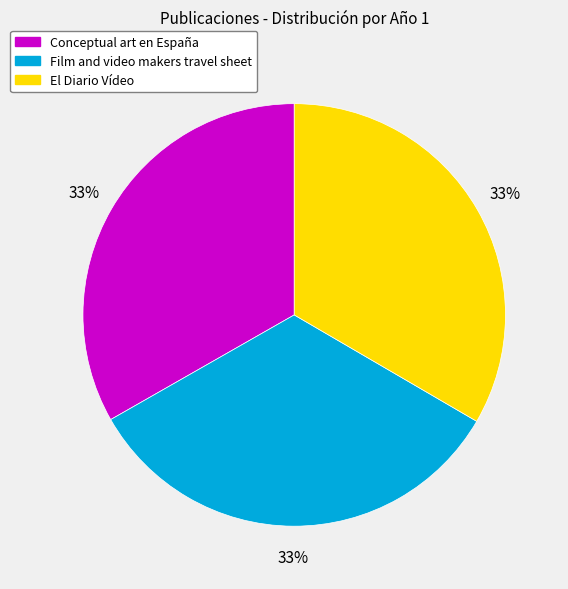

Does Conceptual art en España represent more than half of the total?

No